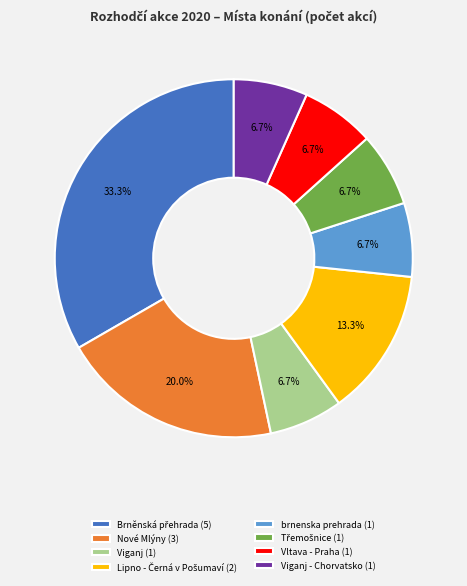

Combined, do Viganj (1) and Vltava - Praha (1) account for over 50%?

No